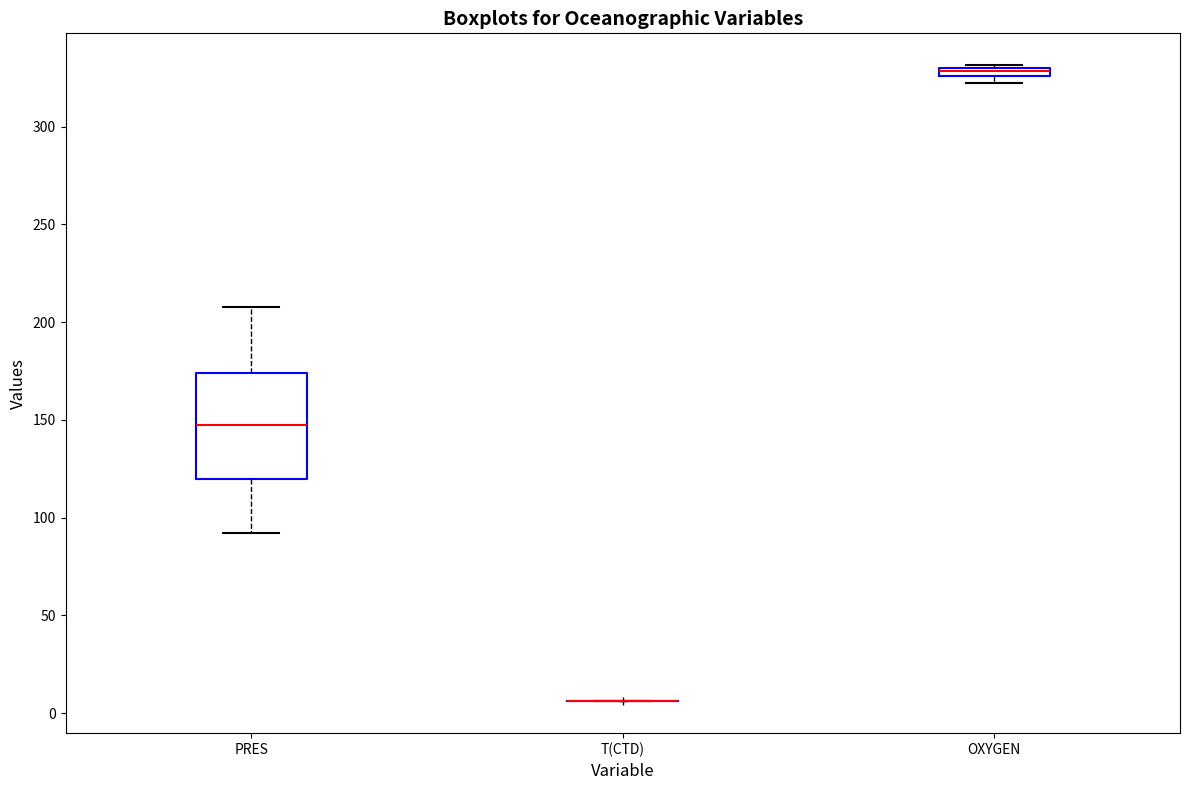

Comparing the boxes themselves (not the whiskers), which one is the tallest?

PRES